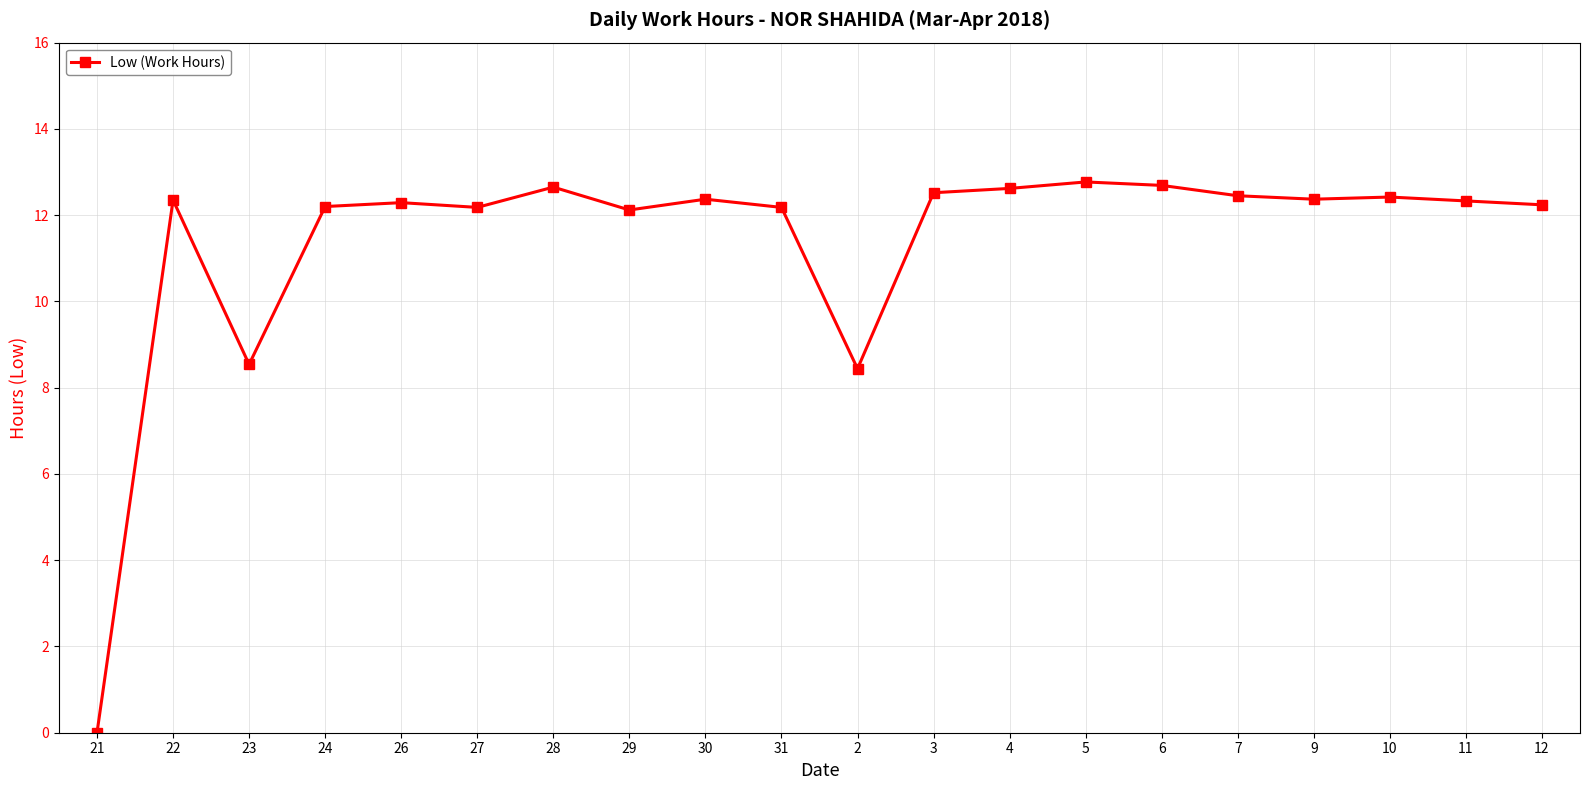

What is the greatest value displayed?

12.8